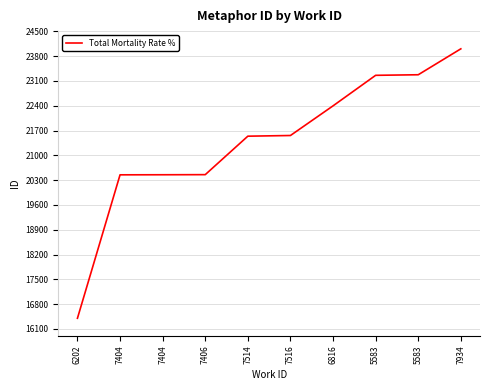

What is the value of the 9th point from the left?

23260